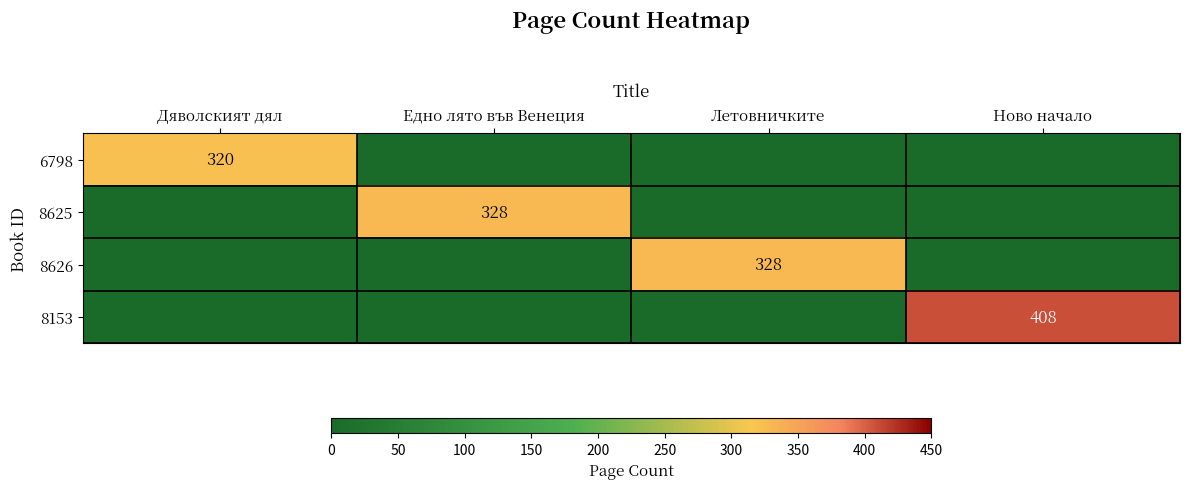

The 6798 series shows 453 at Дяволският дял. True or false?

False